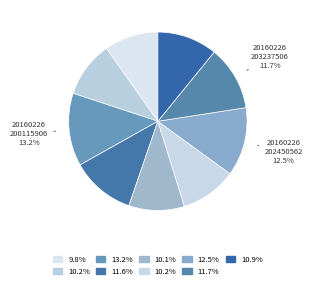

How many slices are in this pie chart?

9